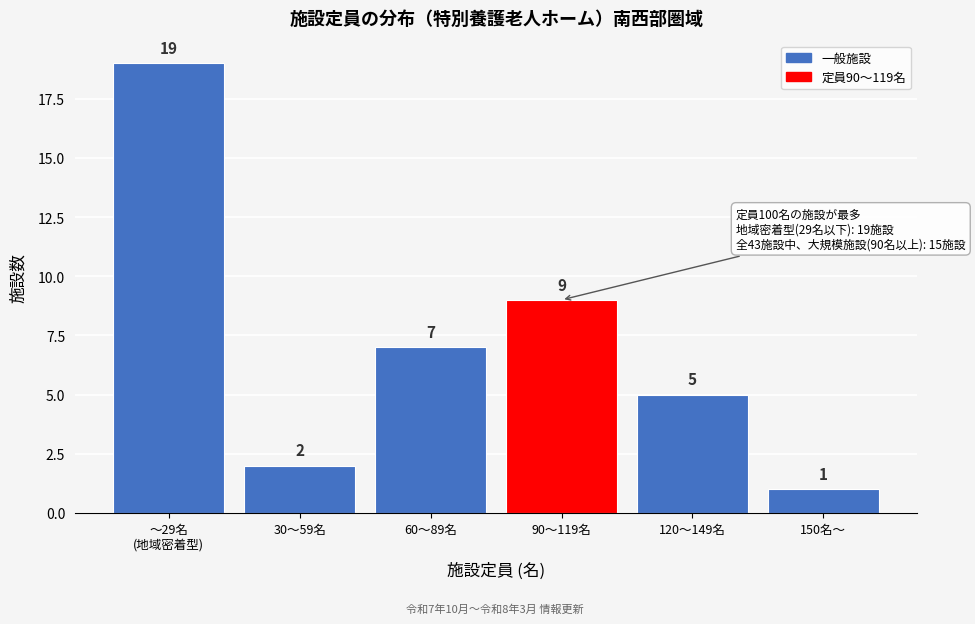

Reading right to left, list all the values displayed in this chart.

1	5	9	7	2	19